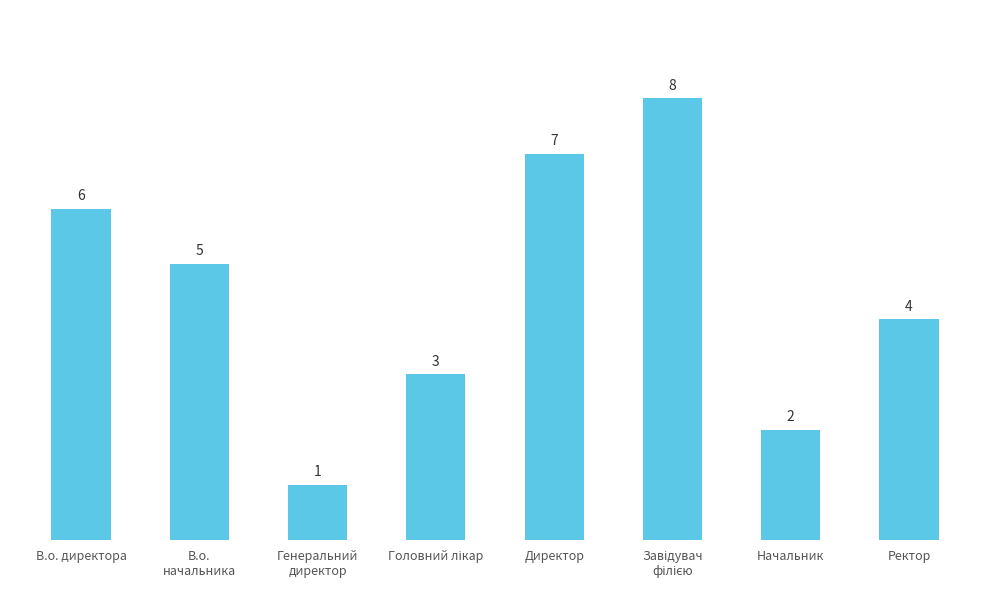

What is the ratio of the value at В.о.
начальника to the value at Генеральний
директор?

5.0